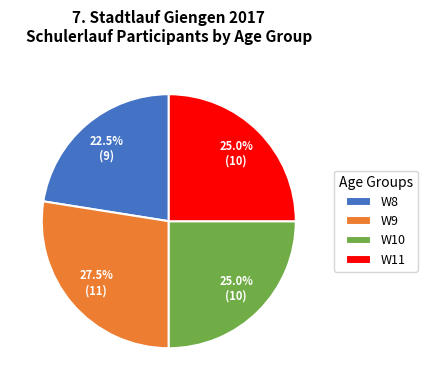

How much of the chart is everything except W10?

75.0%